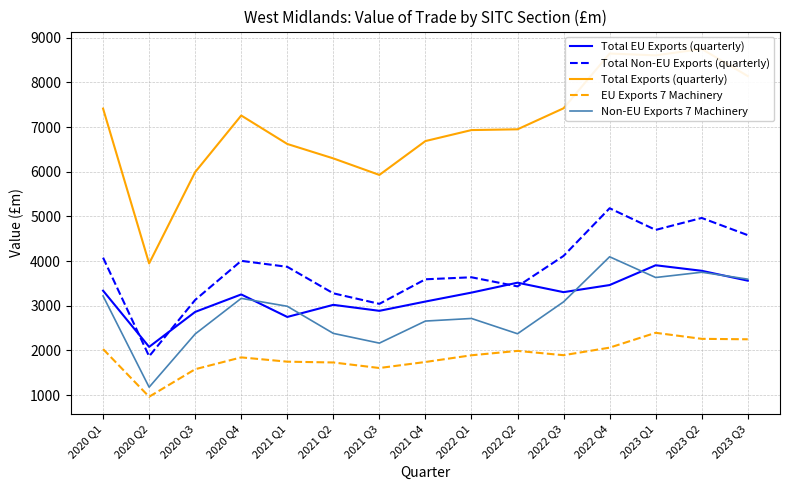

At how many categories does at least one series exceed 7097?

7